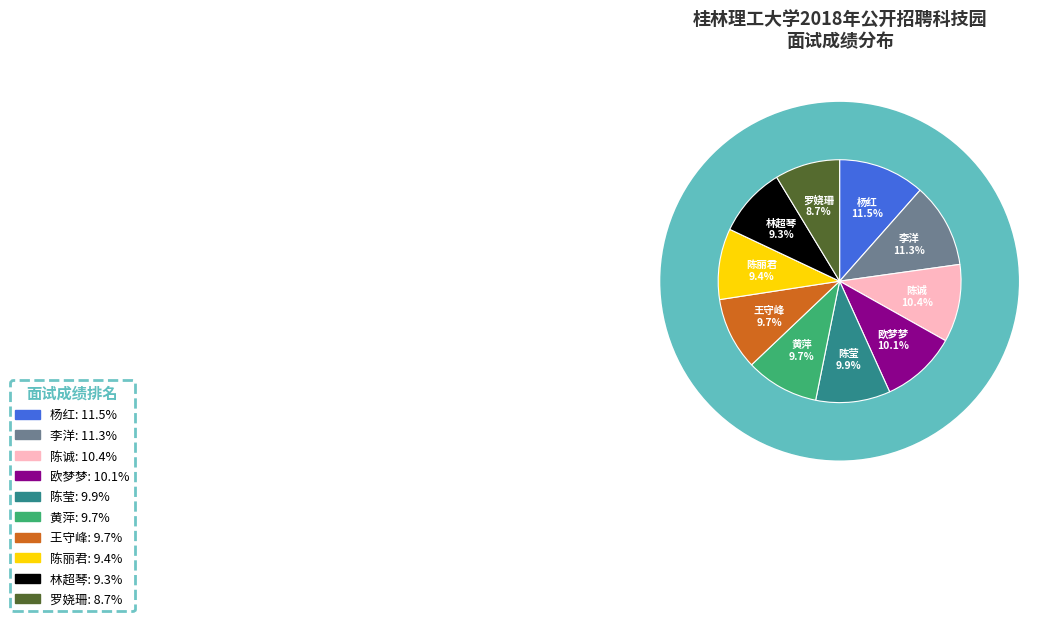

To the nearest percent, what portion does 陈诚 represent?

10%